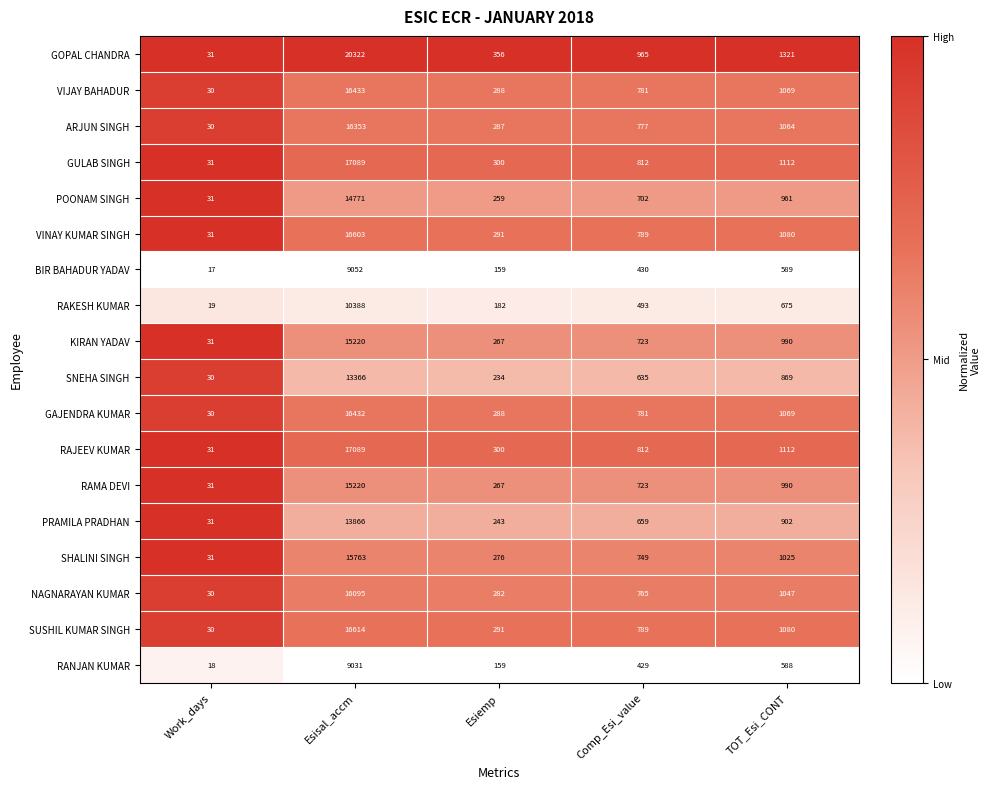

What is the difference between the highest and lowest values at Work_days?

14